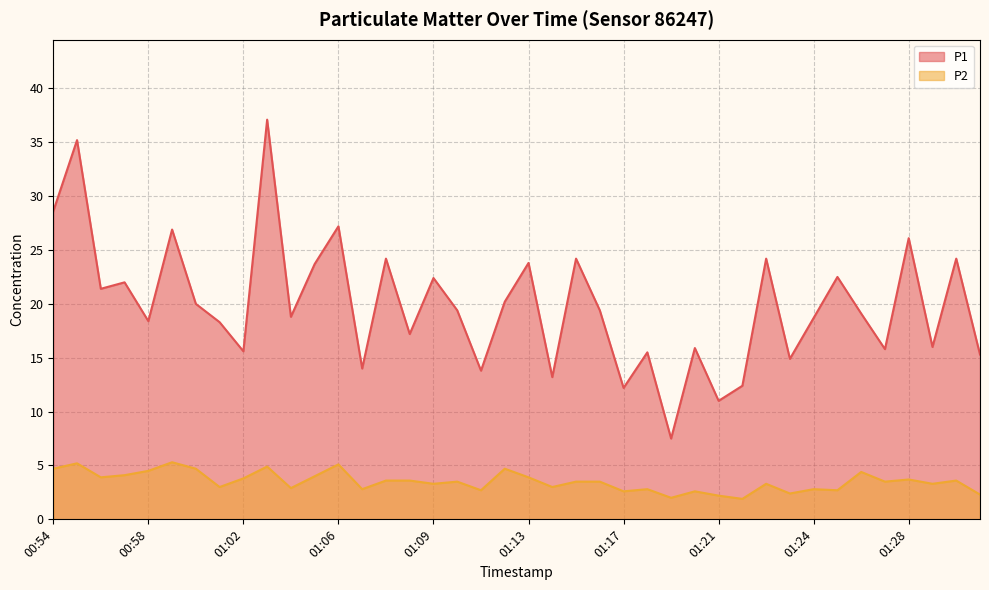

Where is the first local maximum for P1?

00:55